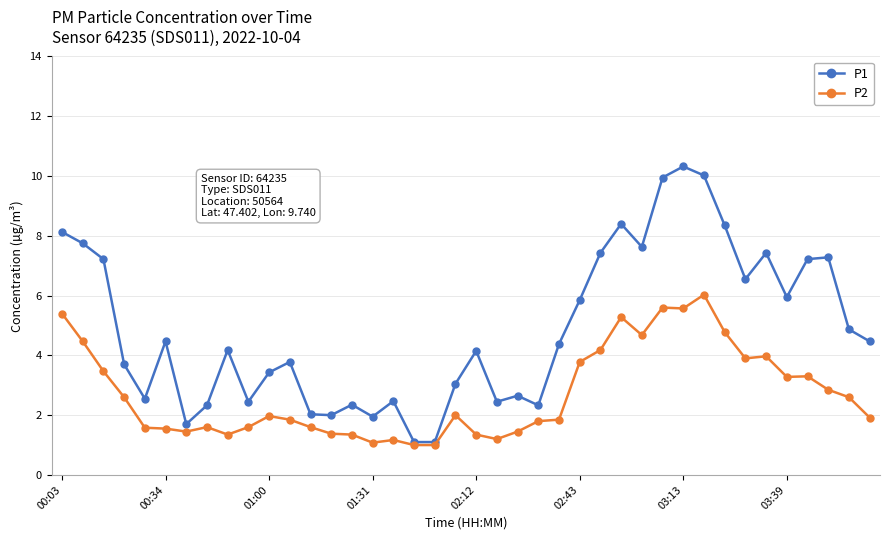

What is the greatest value displayed?

10.3